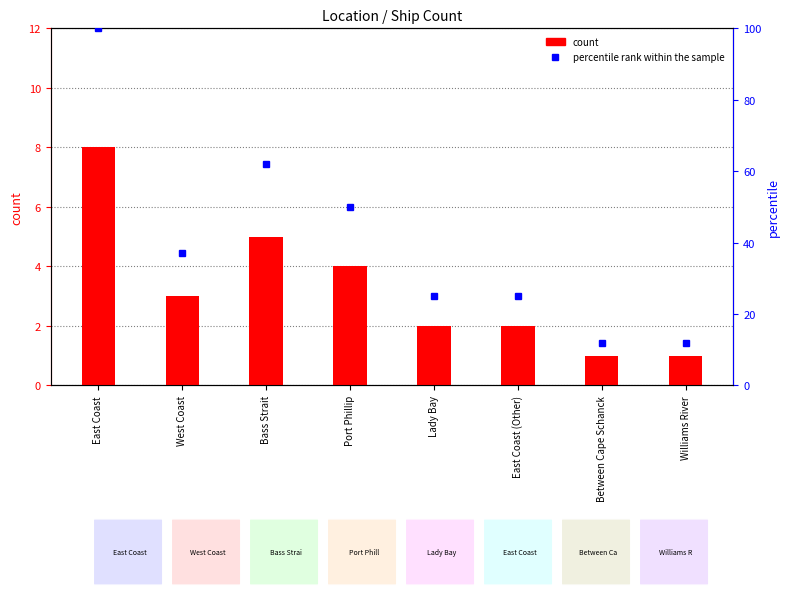

What is the label of the 2nd bar from the left?

West Coast